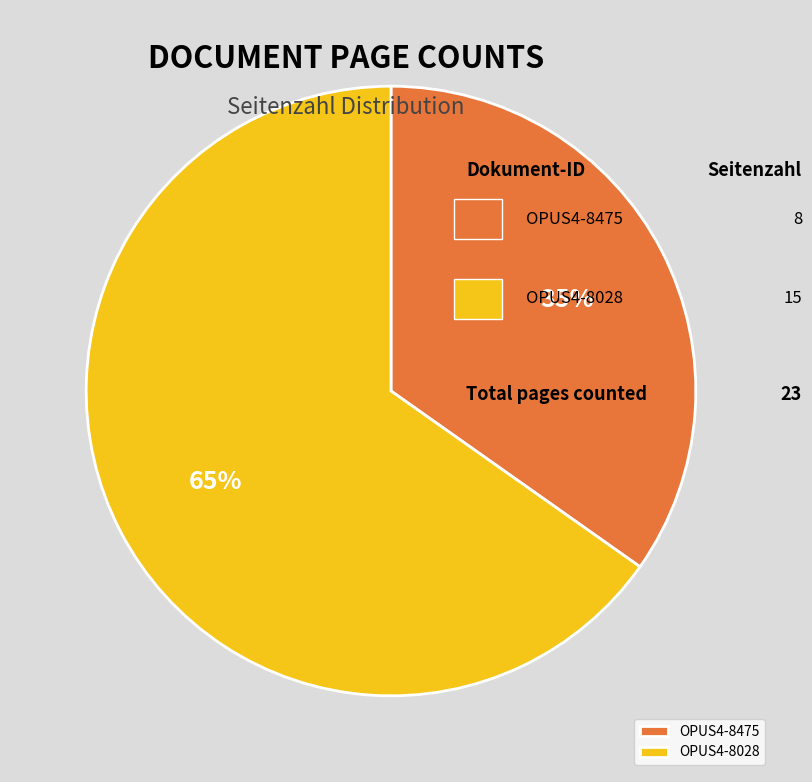

To the nearest percent, what is the average slice percentage?

50%